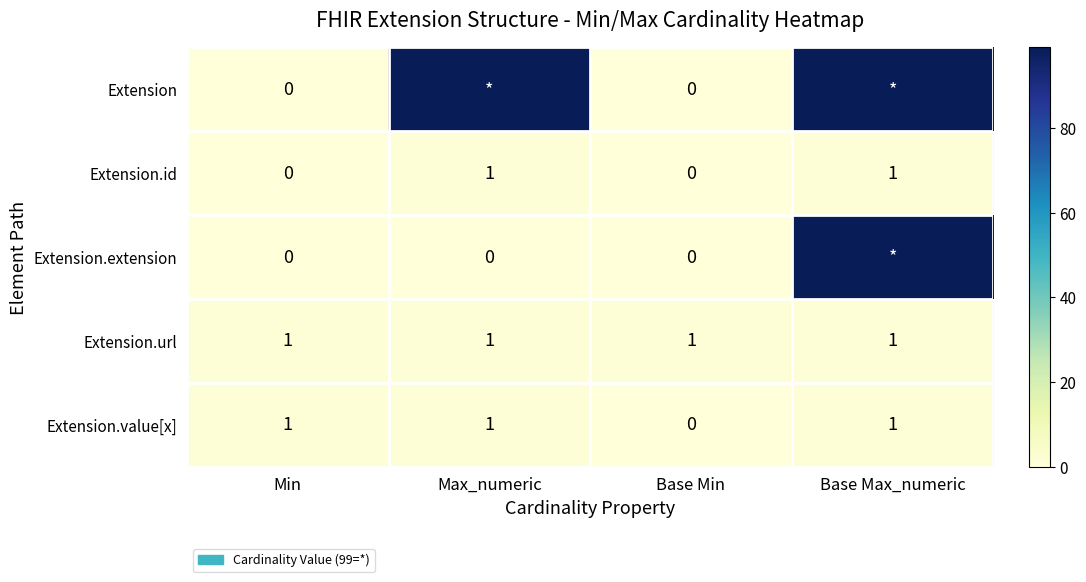

What is the total value across all series at Base Max_numeric?

201